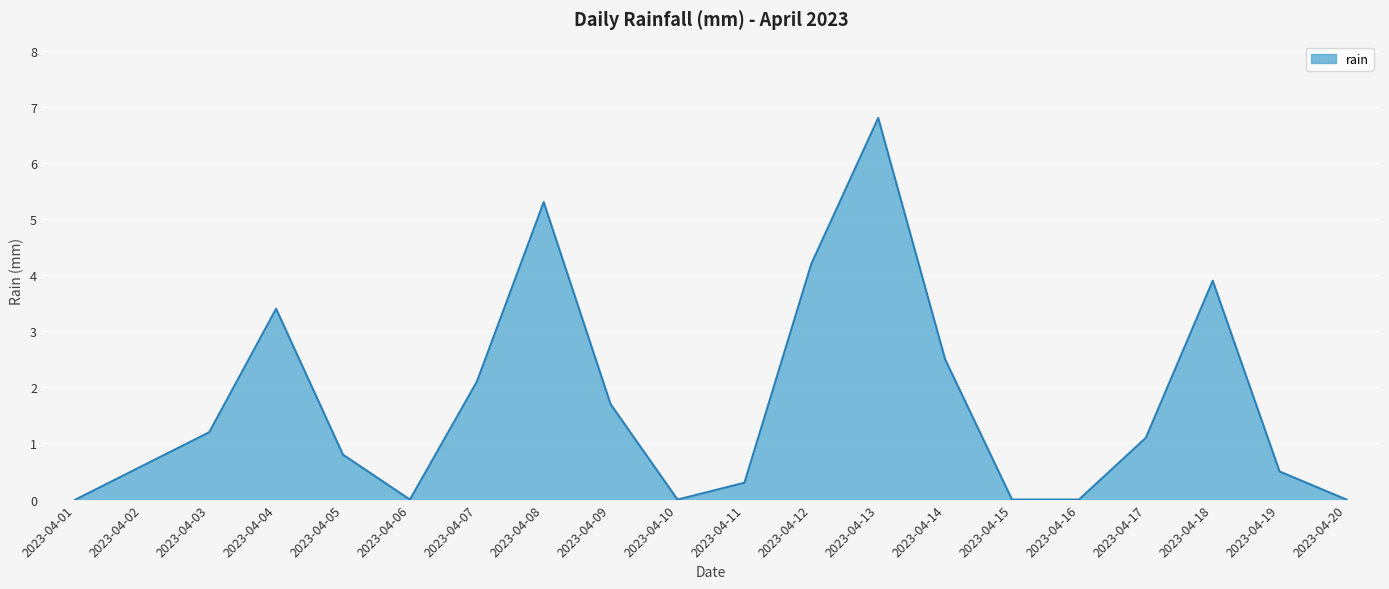

What is the sum of all values?

34.4